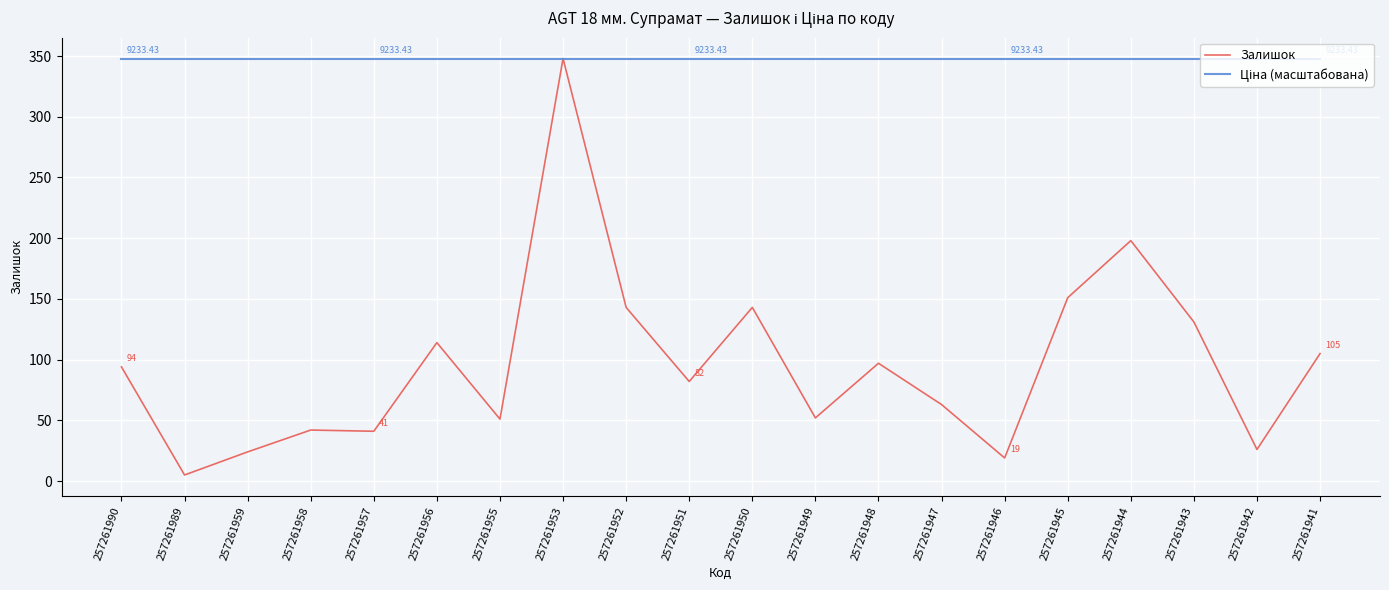

At which category does Залишок reach its first local valley?

257261989